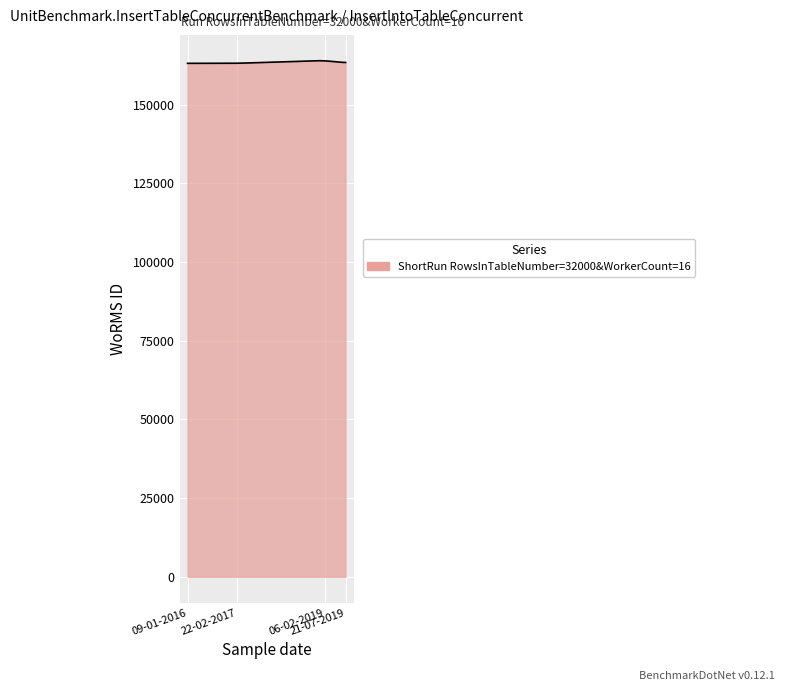

Does the chart display data point markers on the line(s)?

No